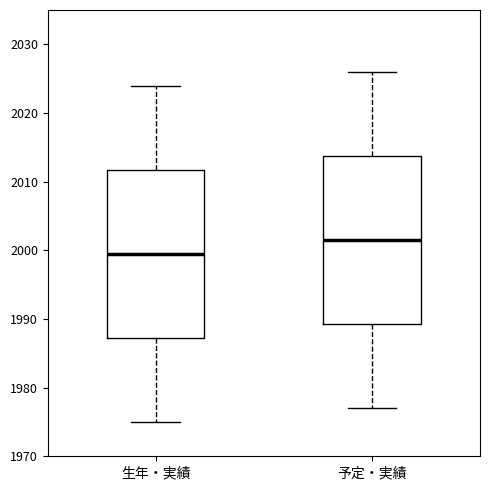

Reading left to right, transcribe this box plot: for each box, give where its median line is, the range the box spans, and where its two whiskers end, as read against the y-axis. The values are not printed on the chart, so give them approximately, as read against the axis.

生年・実績: median 2000, box 1987 to 2012, whiskers 1975 to 2024
予定・実績: median 2002, box 1989 to 2014, whiskers 1977 to 2026